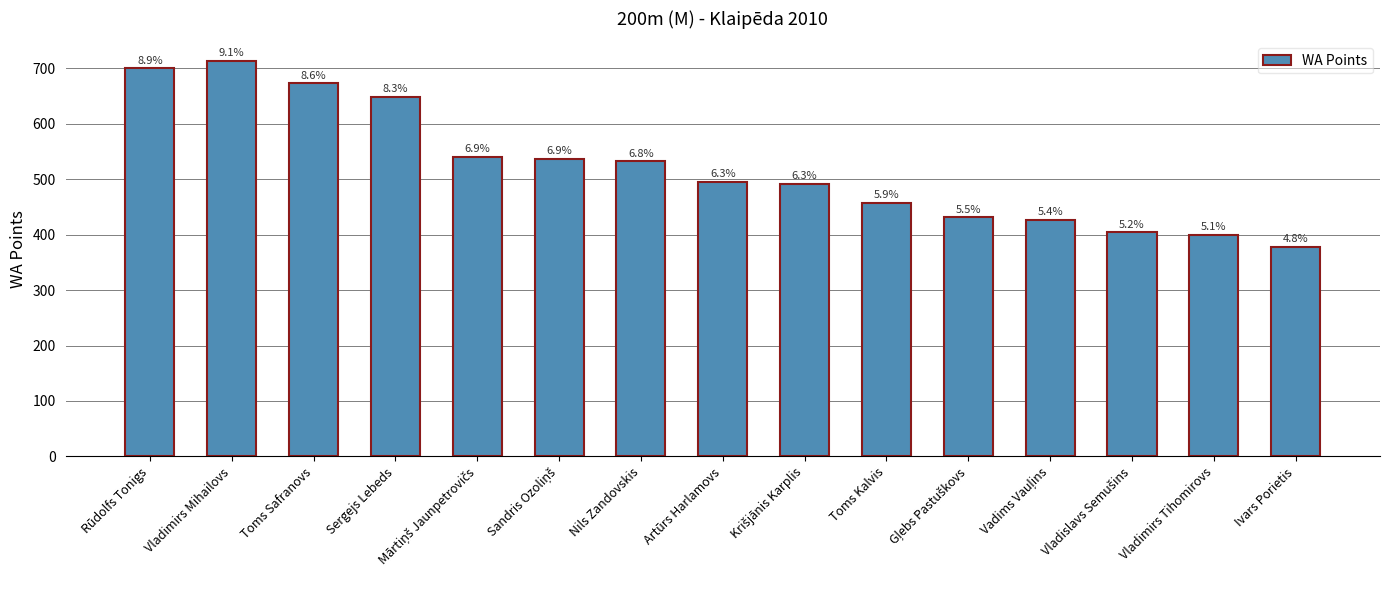

How many bars are there in total?

15